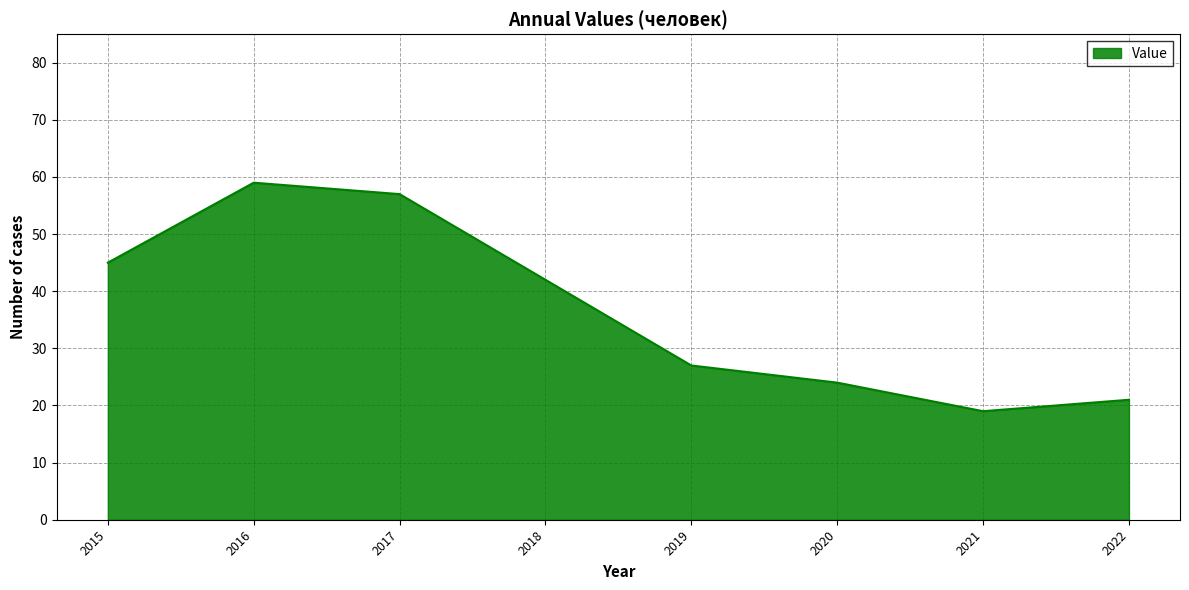

Where is the first local minimum?

2021